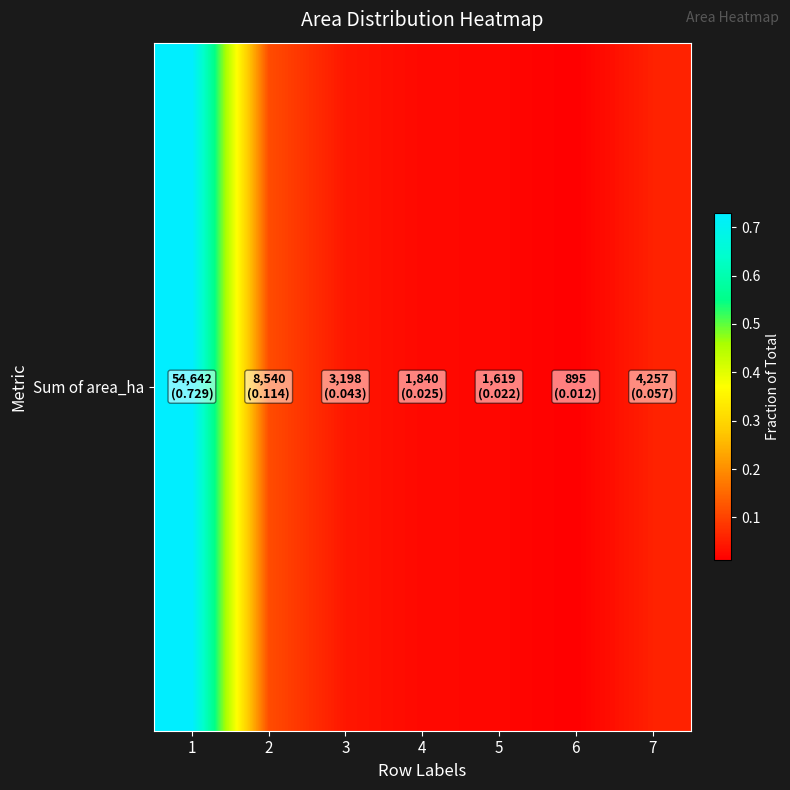

Rank the categories by value from lowest to highest.

6, 5, 4, 3, 7, 2, 1